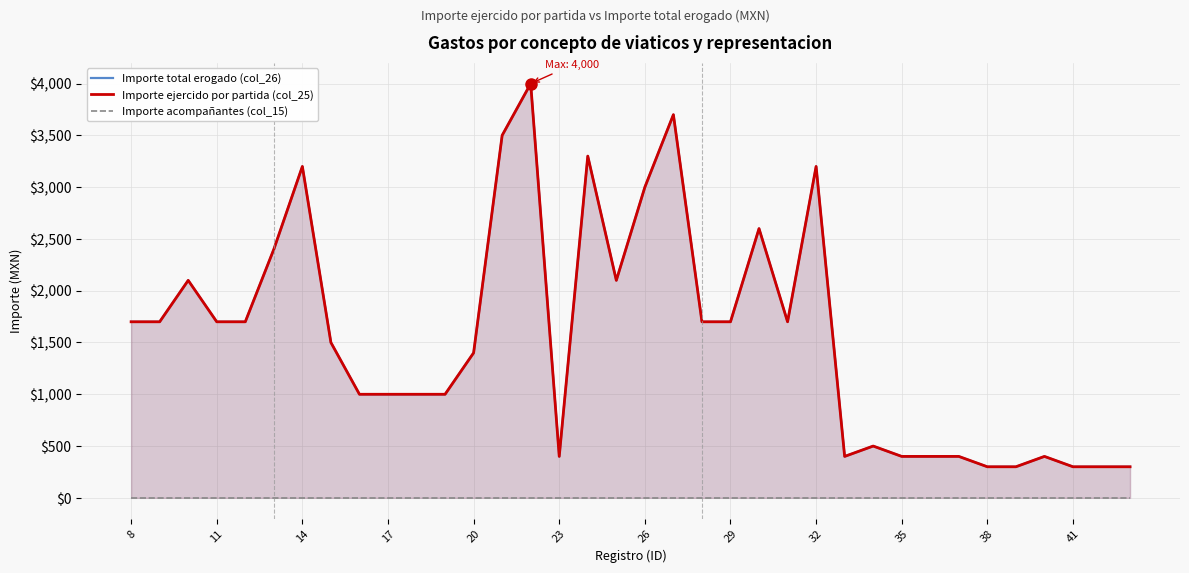

Reading left to right, what are all the values shown in this chart?

Importe total erogado (col_26): 1700	1700	2100	1700	1700	2400	3200	1500	1000	1000	1000	1000	1400	3500	4000	400	3300	2100	3000	3700	1700	1700	2600	1700	3200	400	500	400	400	400	300	300	400	300	300	300
Importe ejercido por partida (col_25): 1700	1700	2100	1700	1700	2400	3200	1500	1000	1000	1000	1000	1400	3500	4000	400	3300	2100	3000	3700	1700	1700	2600	1700	3200	400	500	400	400	400	300	300	400	300	300	300
Importe acompañantes (col_15): 0	0	0	0	0	0	0	0	0	0	0	0	0	0	0	0	0	0	0	0	0	0	0	0	0	0	0	0	0	0	0	0	0	0	0	0